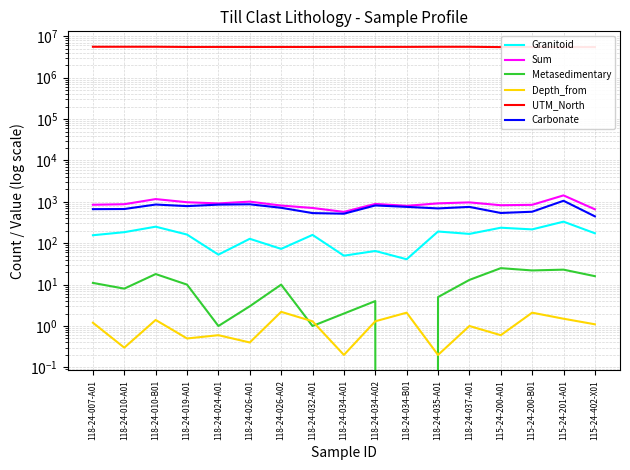

The value of Metasedimentary at 118-24-035-A01 is 2.8. True or false?

False